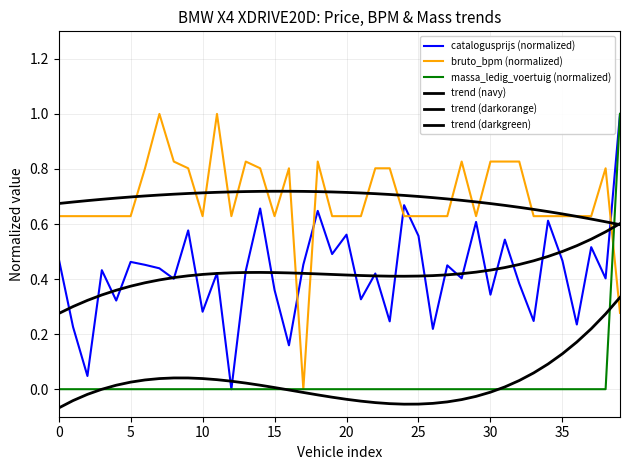

How many interior local peaks does the trend (darkorange) series have?

1